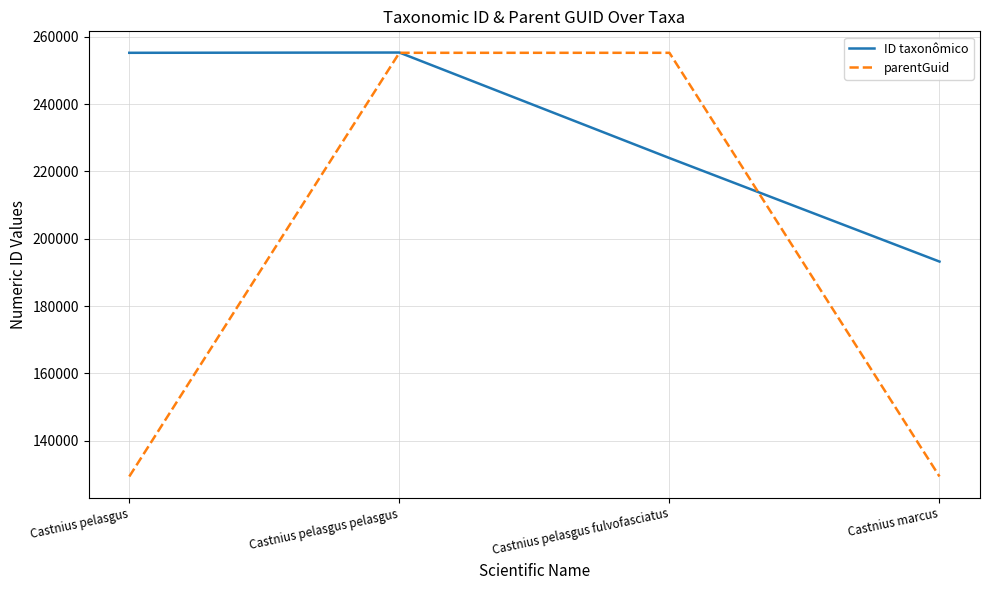

What is the lowest value of the parentGuid series?

129400